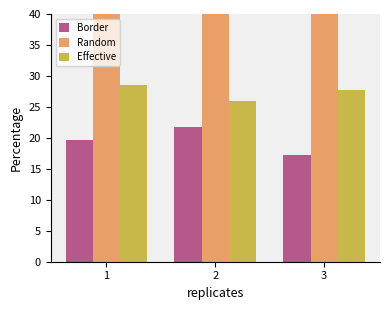

At which label is Saved or invested money closest to 63?

3